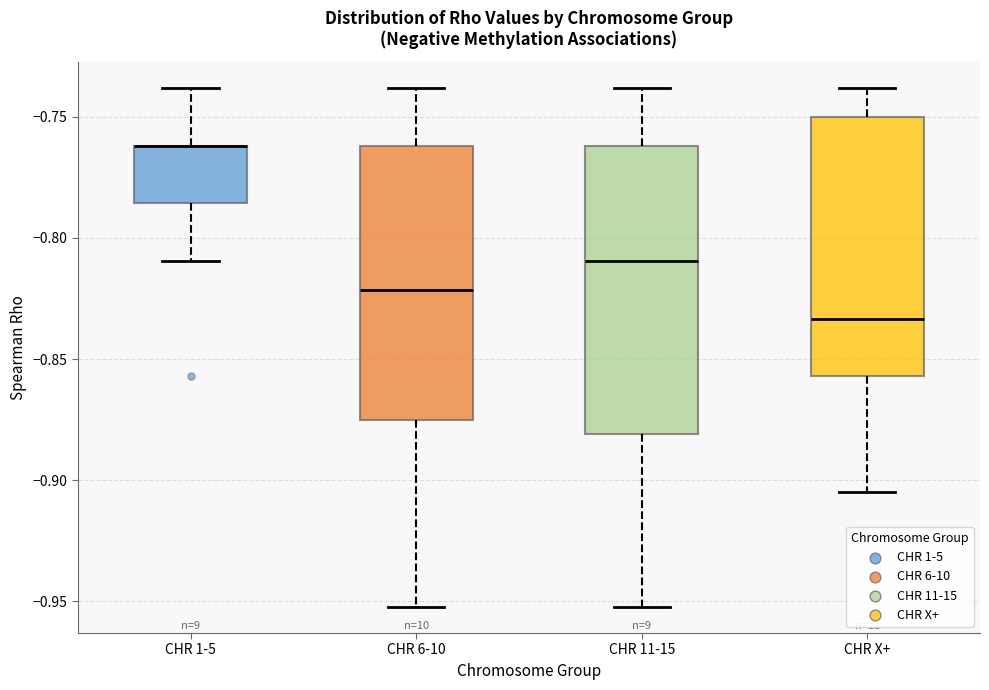

Reading left to right, transcribe this box plot: for each box, give where its median line is, the range the box spans, and where its two whiskers end, as read against the y-axis. The values are not printed on the chart, so give them approximately, as read against the axis.

CHR 1-5: median -0.760 (drawn on the box's upper edge), box -0.785 to -0.760, whiskers -0.810 to -0.740
CHR 6-10: median -0.820, box -0.875 to -0.760, whiskers -0.950 to -0.740
CHR 11-15: median -0.810, box -0.880 to -0.760, whiskers -0.950 to -0.740
CHR X+: median -0.835, box -0.855 to -0.750, whiskers -0.905 to -0.740